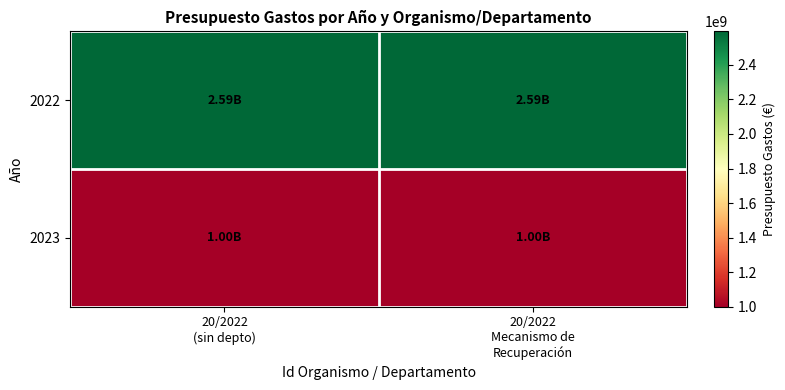

List the series in order of their peak value, lowest first.

2023, 2022